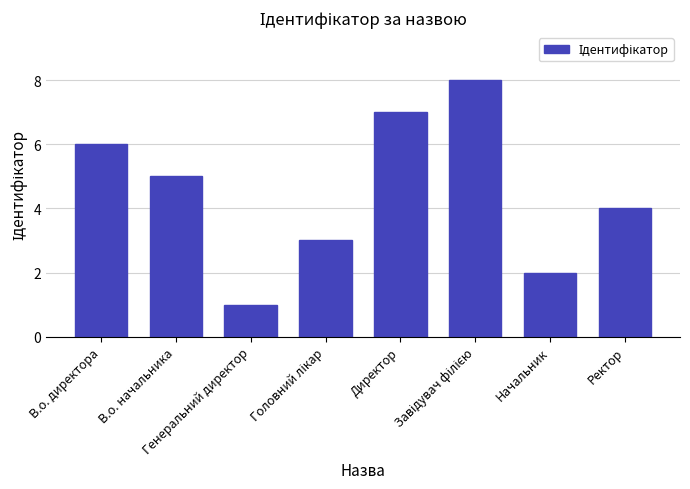

The chart shows a value of 3 at В.о. директора. True or false?

False